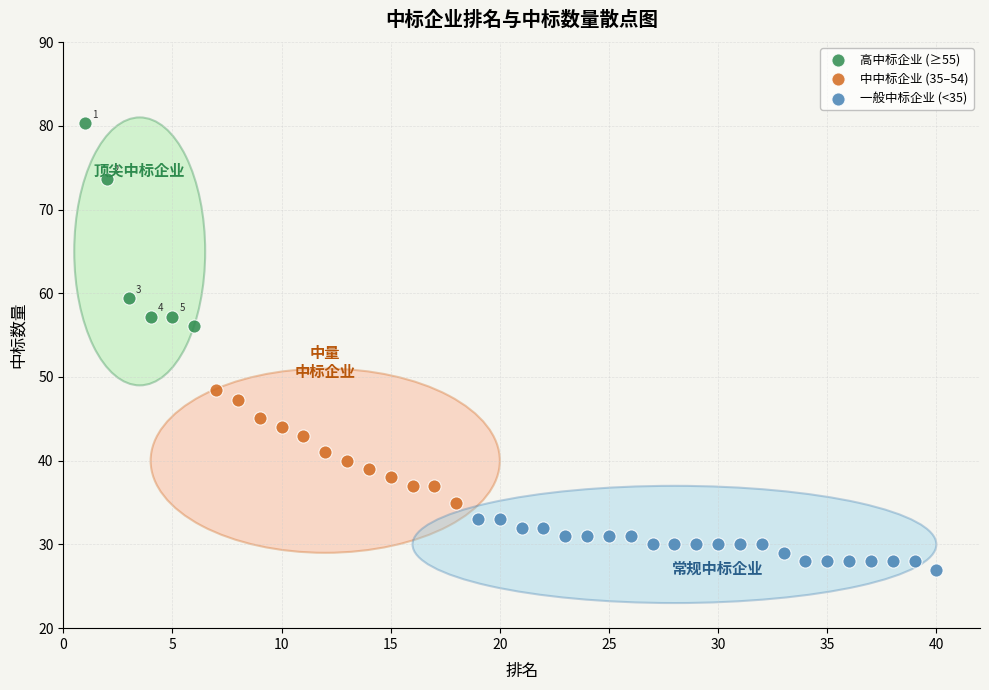

What are all the series names shown in the legend?

高中标企业 (≥55), 中中标企业 (35–54), 一般中标企业 (<35)